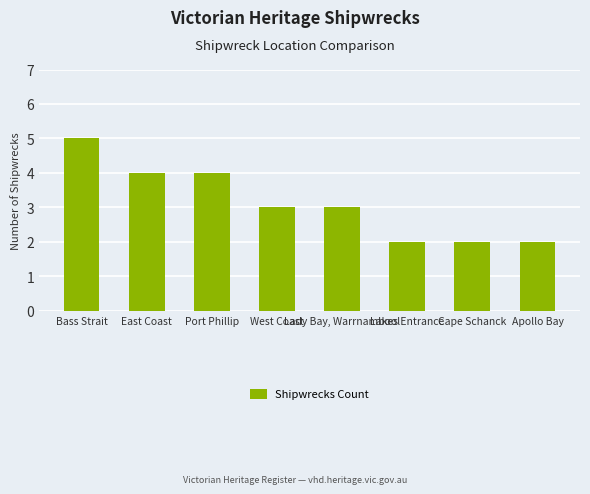

How many series are shown in this chart?

1